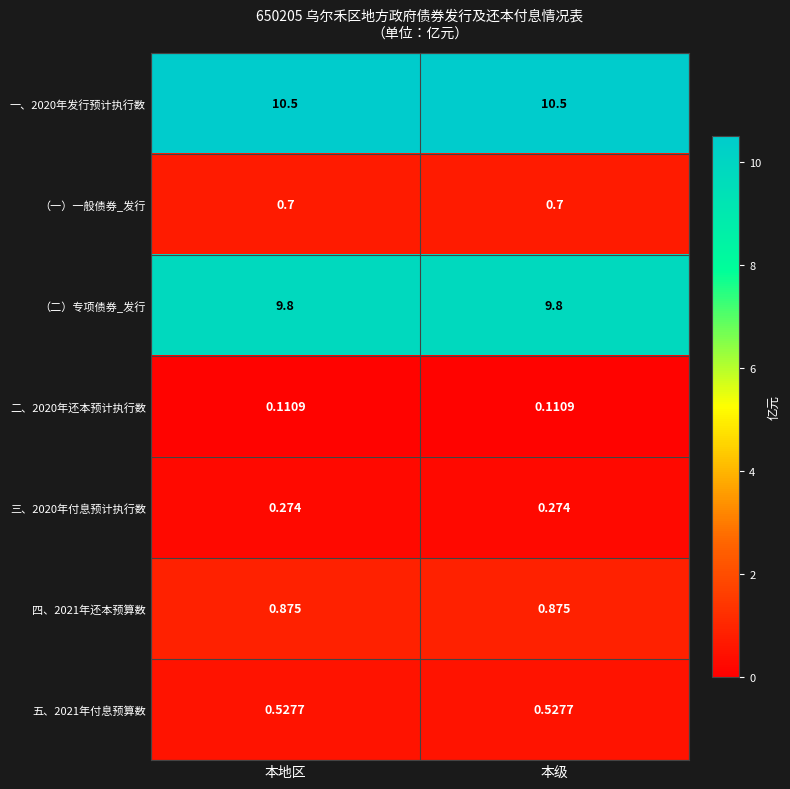

Is the value of 四、2021年还本预算数 at 本级 greater than the value of 二、2020年还本预计执行数 at 本地区?

Yes